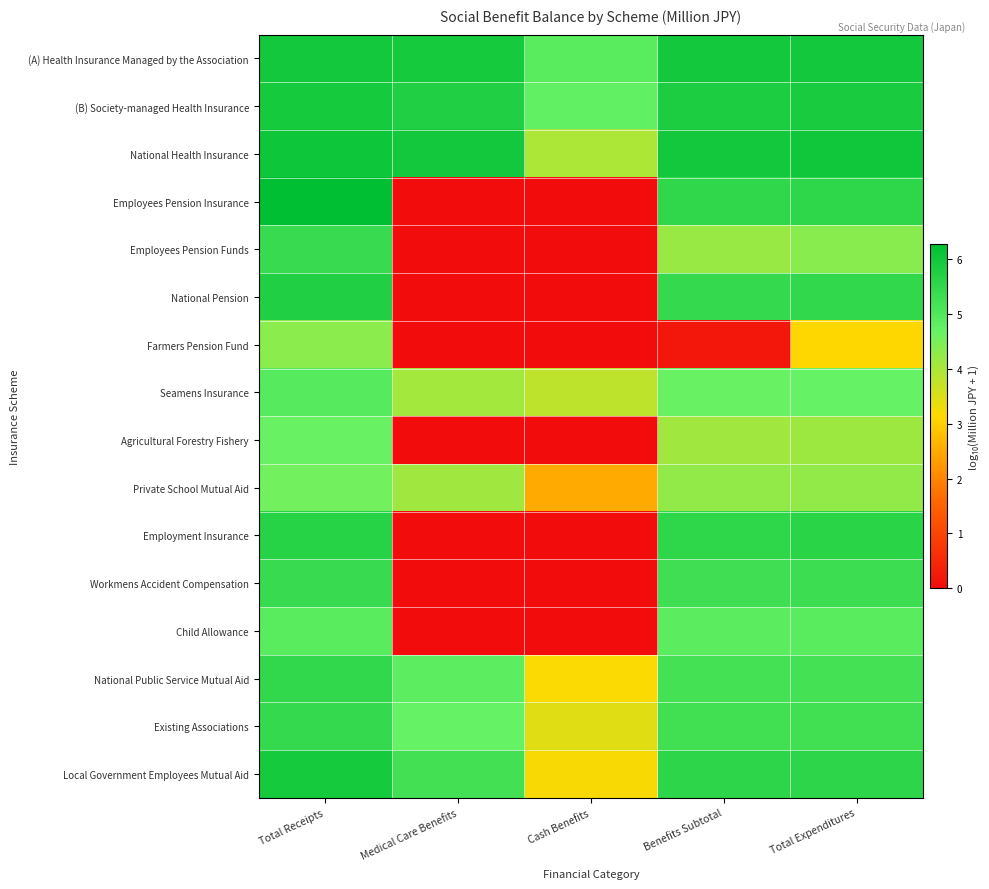

At how many categories does at least one series exceed 1?

5